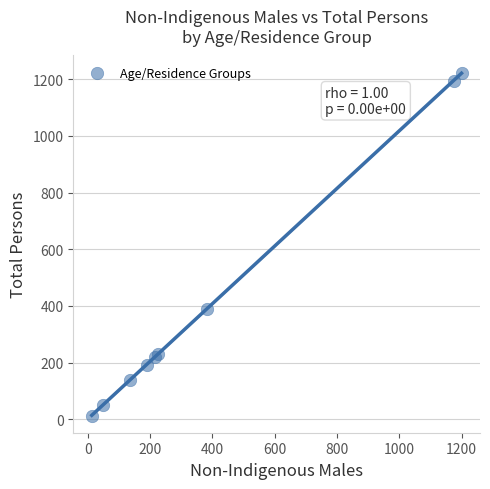

What Y value in the scatter plot is closest to 618?

388